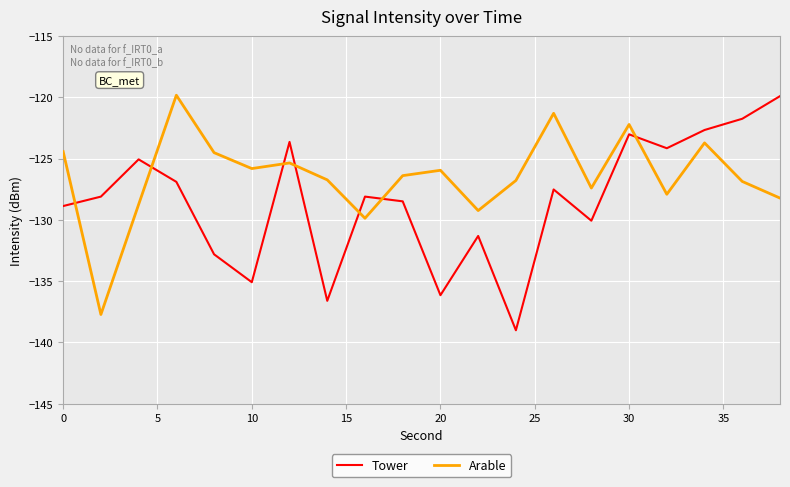

List the series in order of their overall mean, lowest first.

Tower, Arable